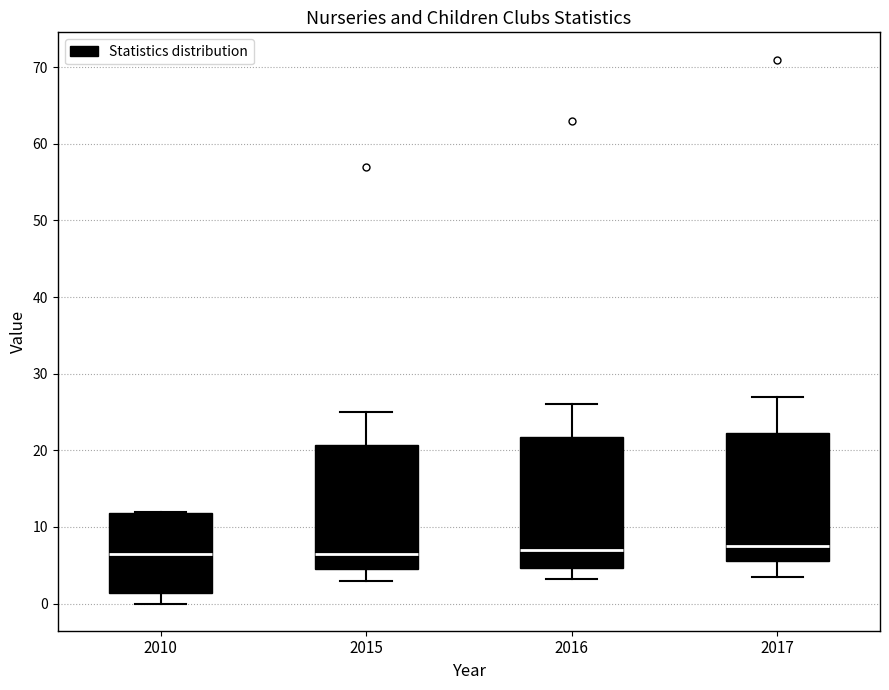

Where does the median line of the box at x = 2017 sit on the y-axis? The values are not printed on the chart, so give them approximately, as read against the axis.

8